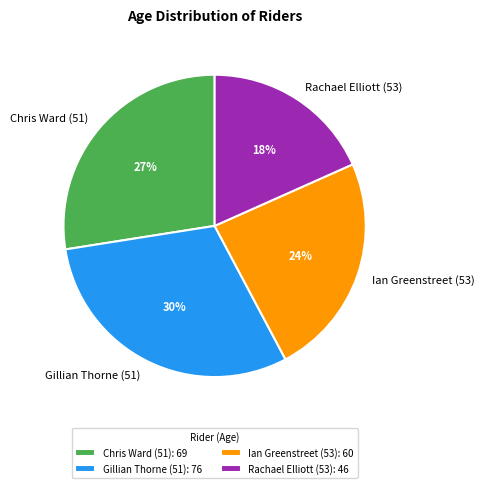

Is it true that Ian Greenstreet (53) is 18% of the pie?

False